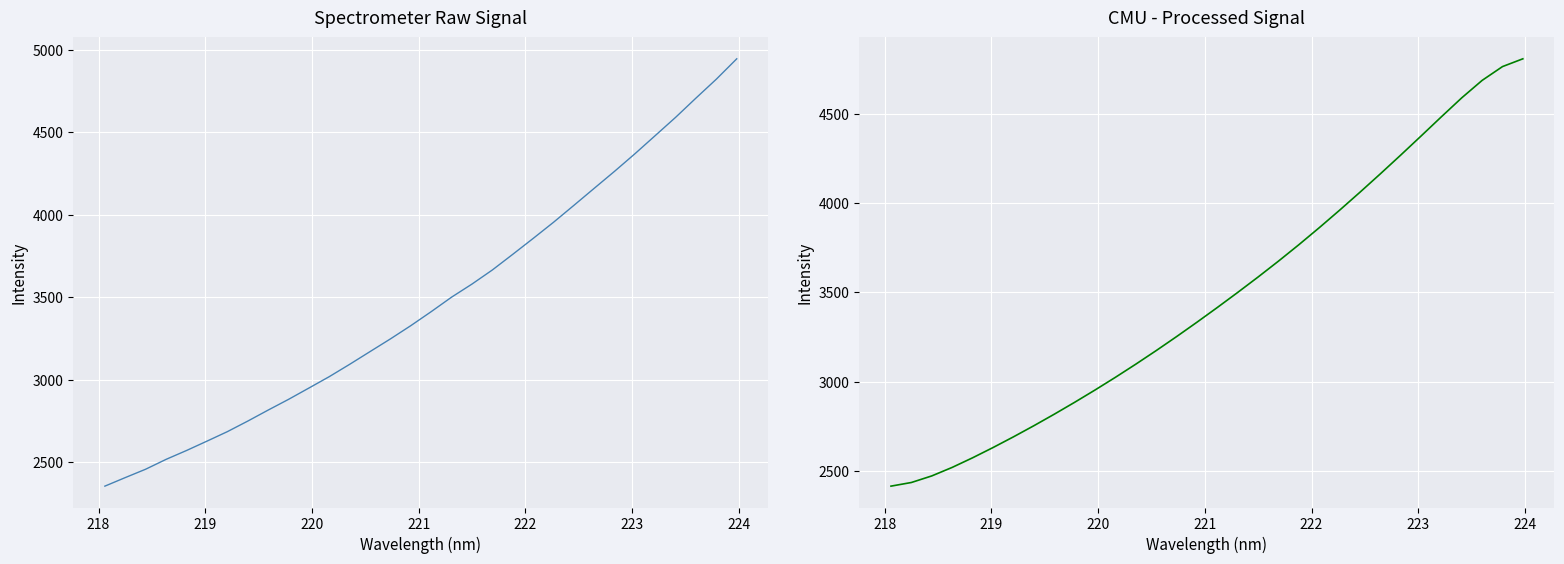

The value of Intensity at 11 is 4362.2. True or false?

False